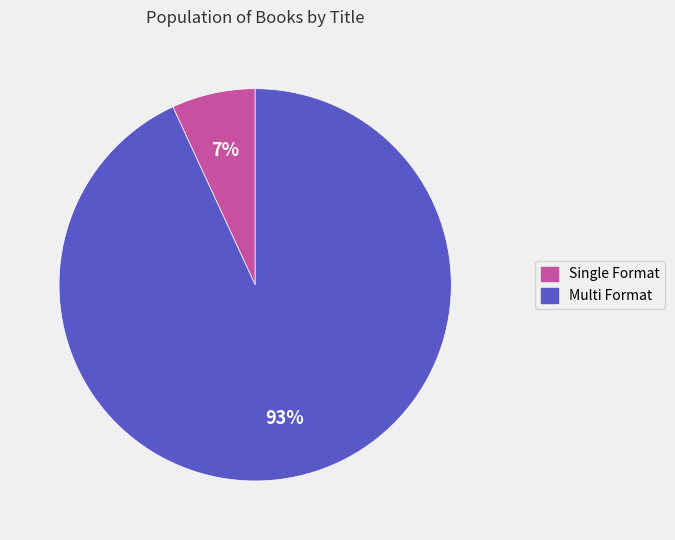

To the nearest percent, what is the difference between the largest and smallest slice percentages?

86%